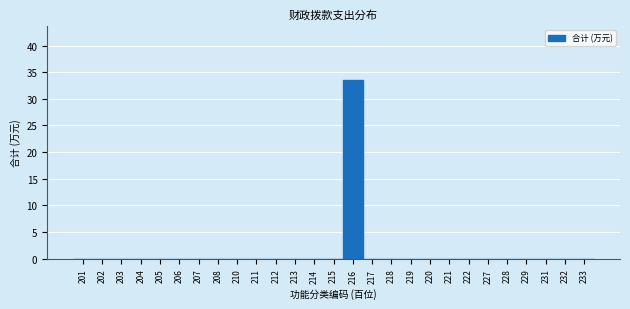

Reading right to left, extract all data points from this chart.

233=0.0	232=0.0	231=0.0	229=0.0	228=0.0	227=0.0	222=0.0	221=0.0	220=0.0	219=0.0	218=0.0	217=0.0	216=33.6	215=0.0	214=0.0	213=0.0	212=0.0	211=0.0	210=0.0	208=0.0	207=0.0	206=0.0	205=0.0	204=0.0	203=0.0	202=0.0	201=0.0